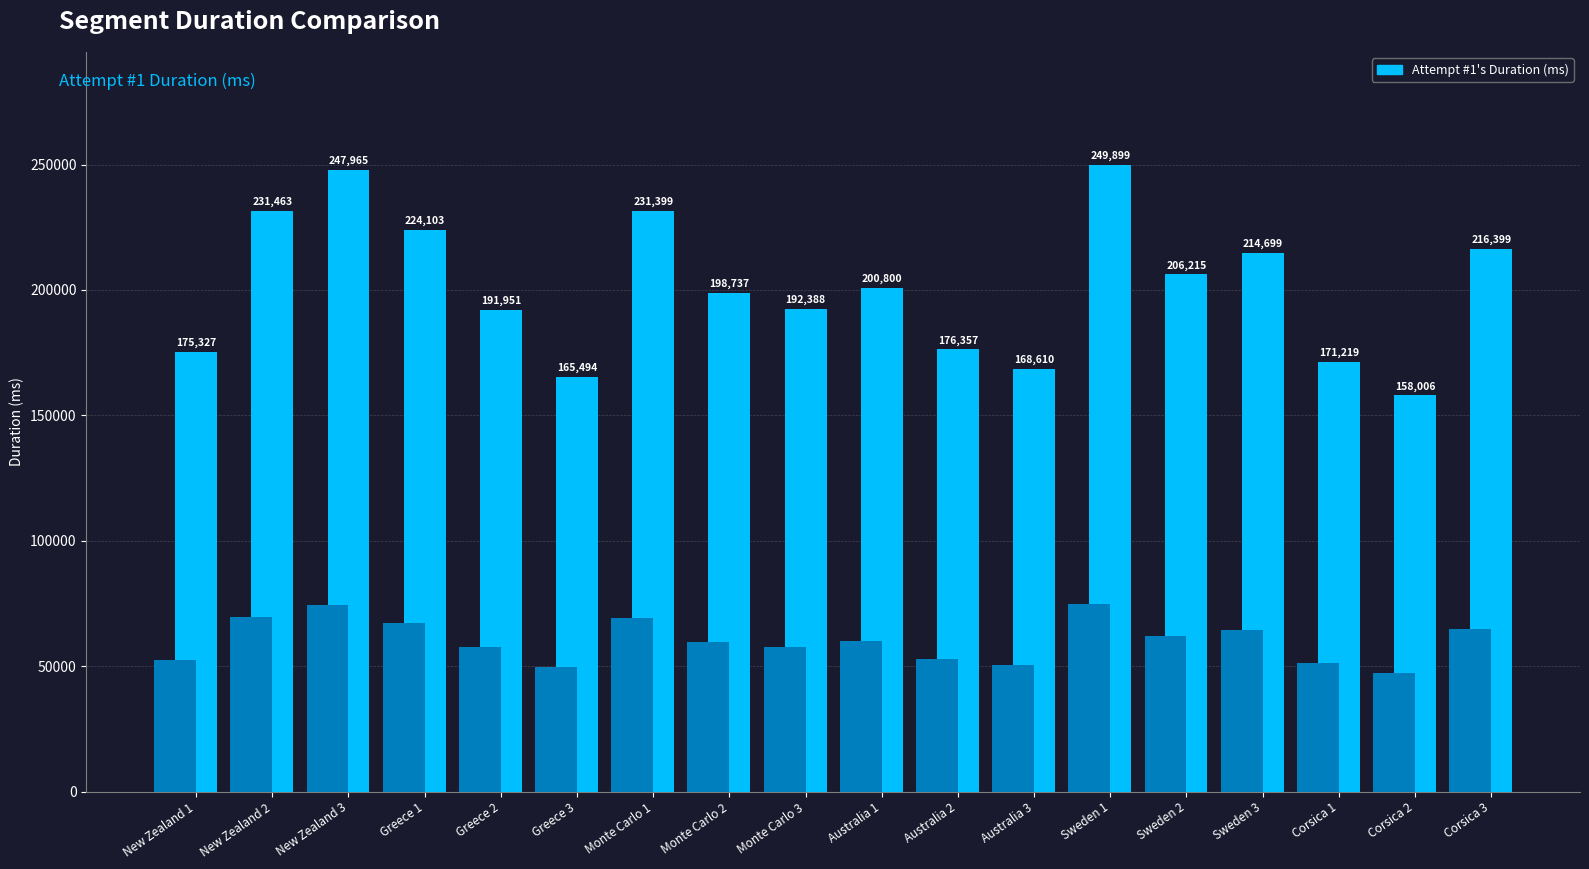

The chart shows a value of 122387 at Australia 2. True or false?

False